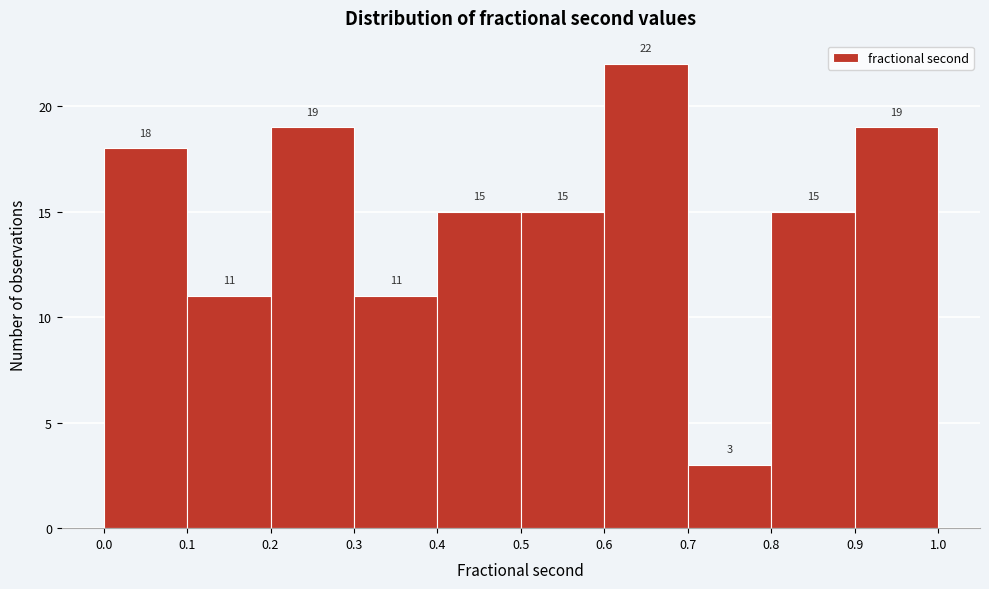

Reading left to right, list every bar in this chart as the range it spans on the x-axis followed by its height.

0.0 to 0.1: 18
0.1 to 0.2: 11
0.2 to 0.3: 19
0.3 to 0.4: 11
0.4 to 0.5: 15
0.5 to 0.6: 15
0.6 to 0.7: 22
0.7 to 0.8: 3
0.8 to 0.9: 15
0.9 to 1.0: 19